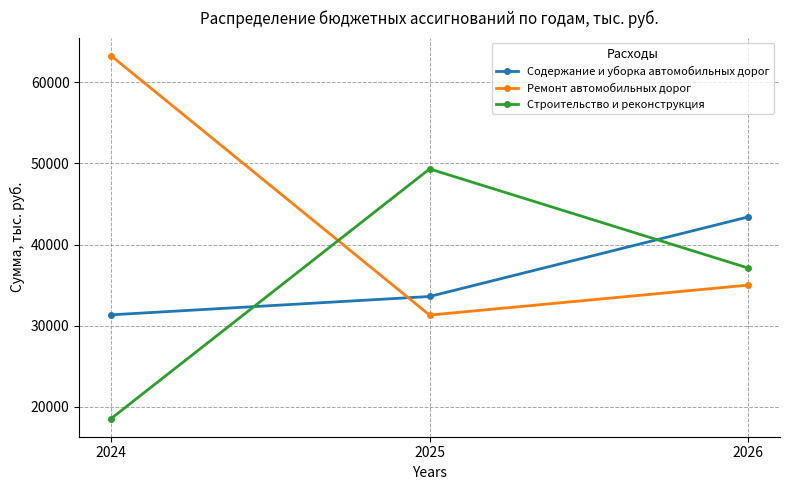

What is the spread (max minus min) of values at 2025?

18018.0